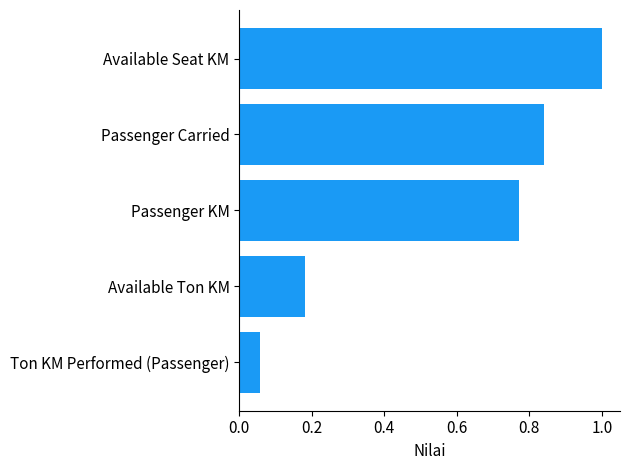

What is the greatest value displayed?

1.0